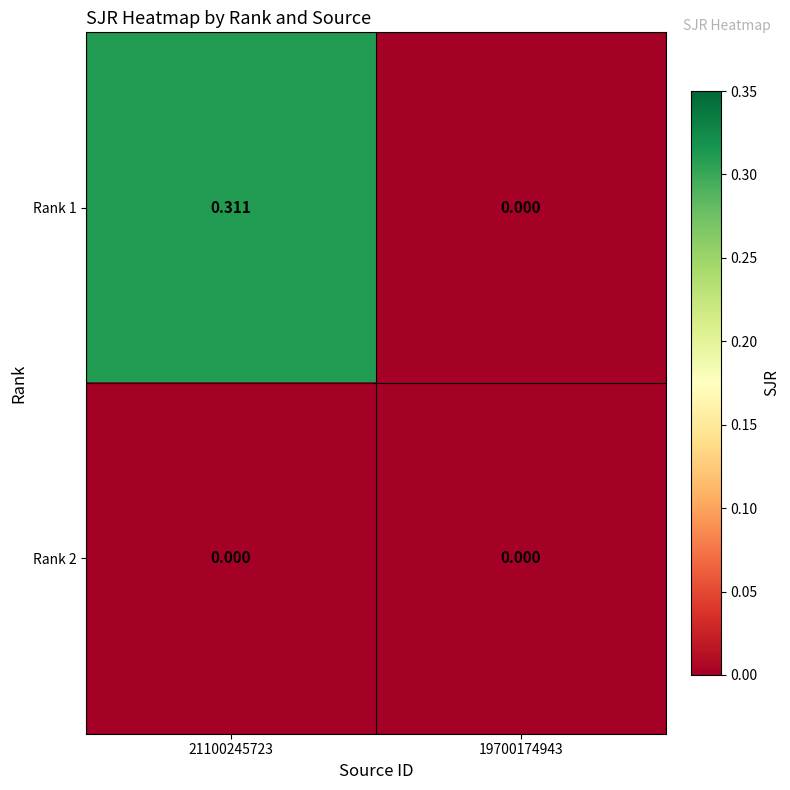

How many data points does each series have?

2